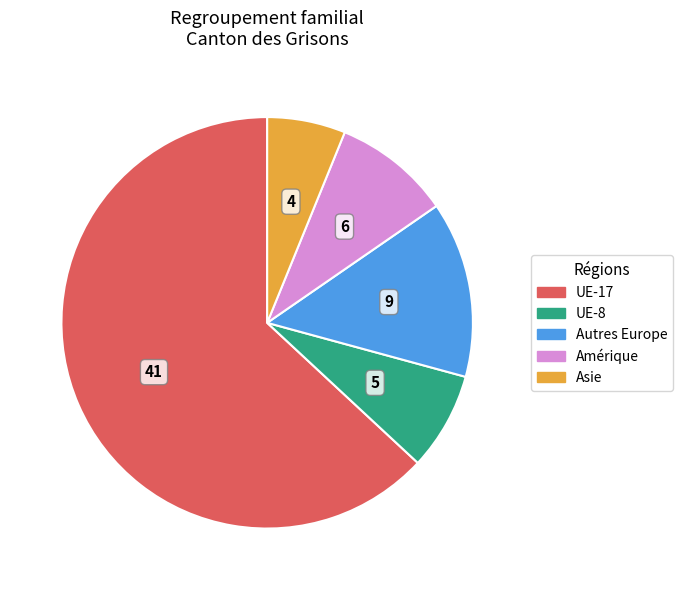

Between UE-8 and UE-17, which is larger?

UE-17